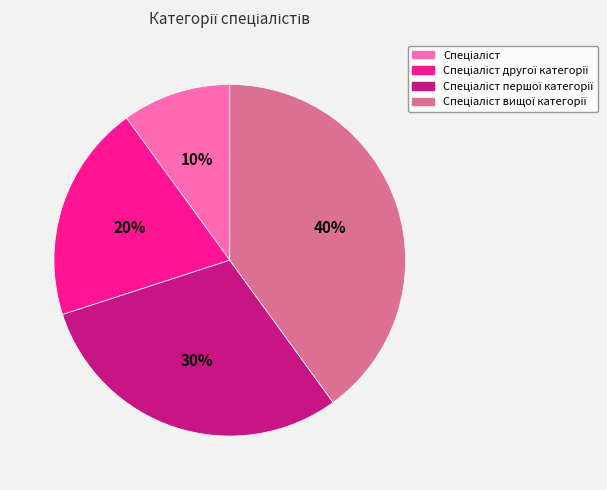

To the nearest percent, what is the average slice percentage?

25%